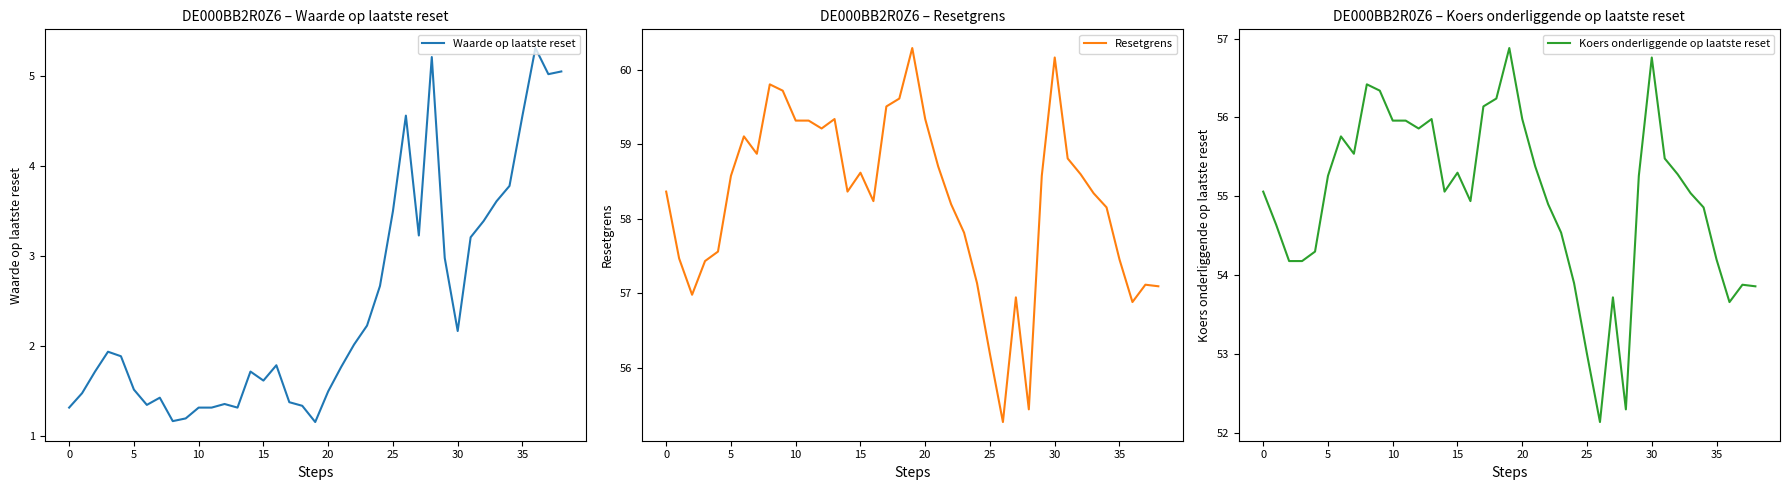

True or false: Koers onderliggende op laatste reset has a value of 55.3 at 5.

True